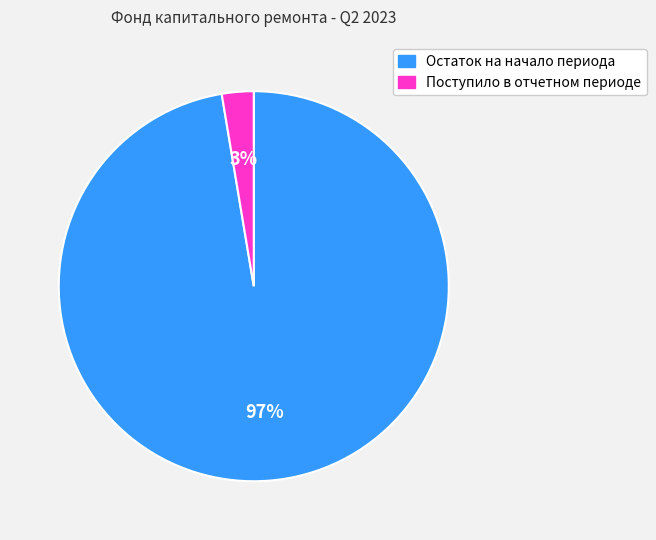

Do Остаток на начало периода and Поступило в отчетном периоде together represent more than half of the pie?

Yes